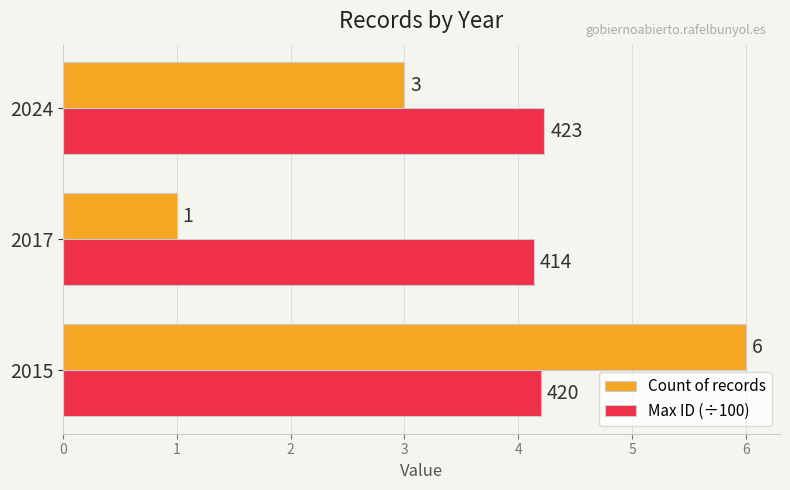

What is the sum of all Count of records values?

10.0